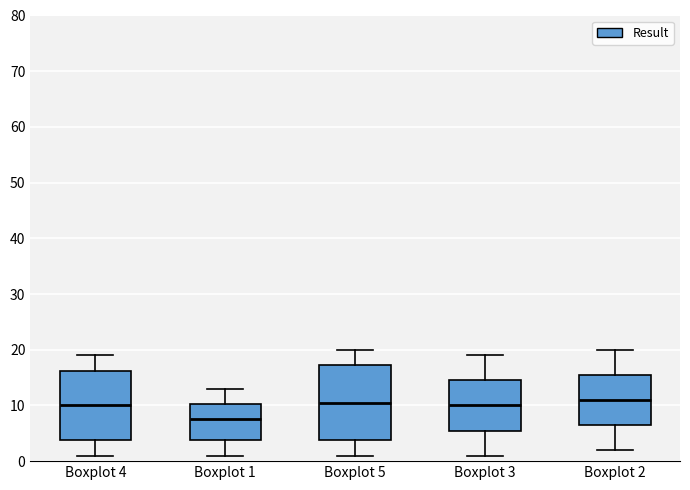

Where does the upper whisker of the box for Boxplot 5 end on the y-axis? The values are not printed on the chart, so give them approximately, as read against the axis.

20